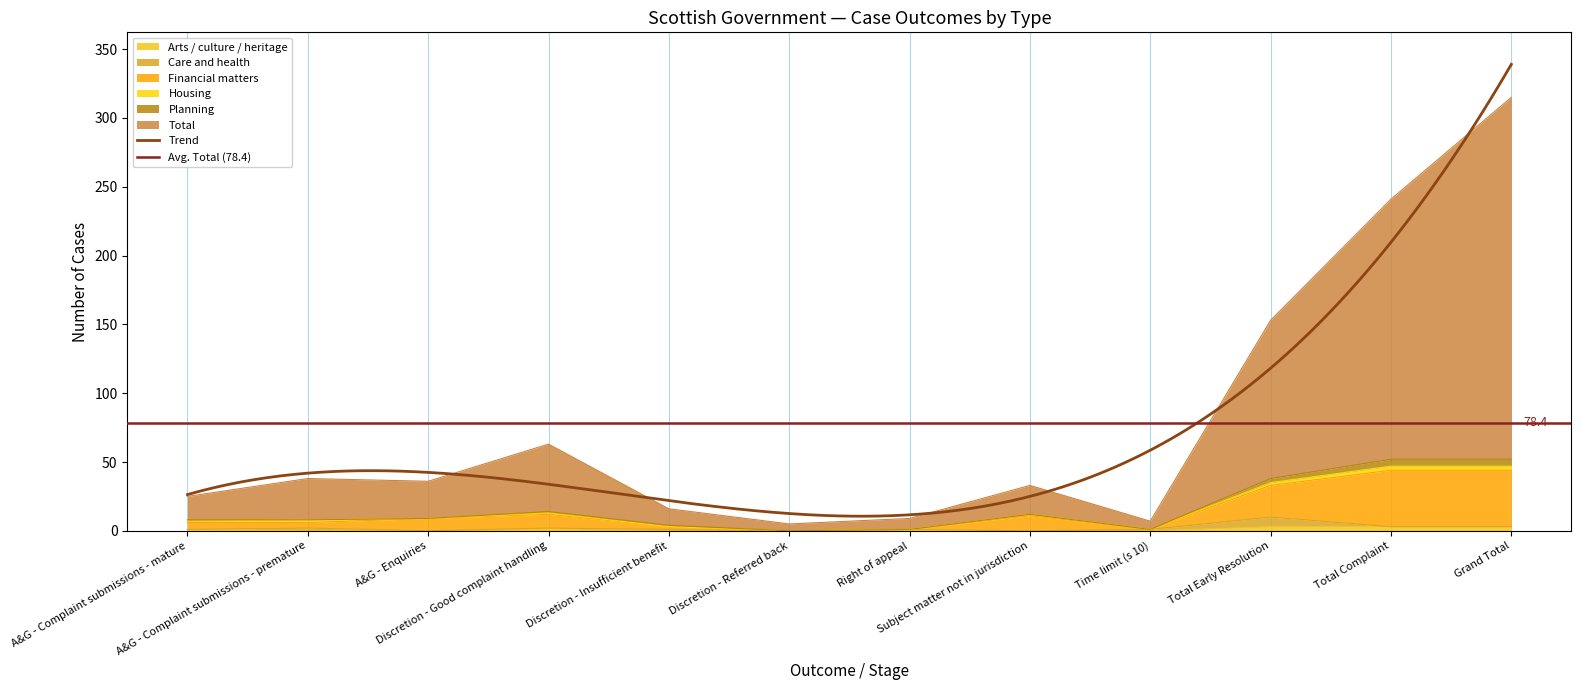

What value does the Total series have at Discretion - Referred back?

5